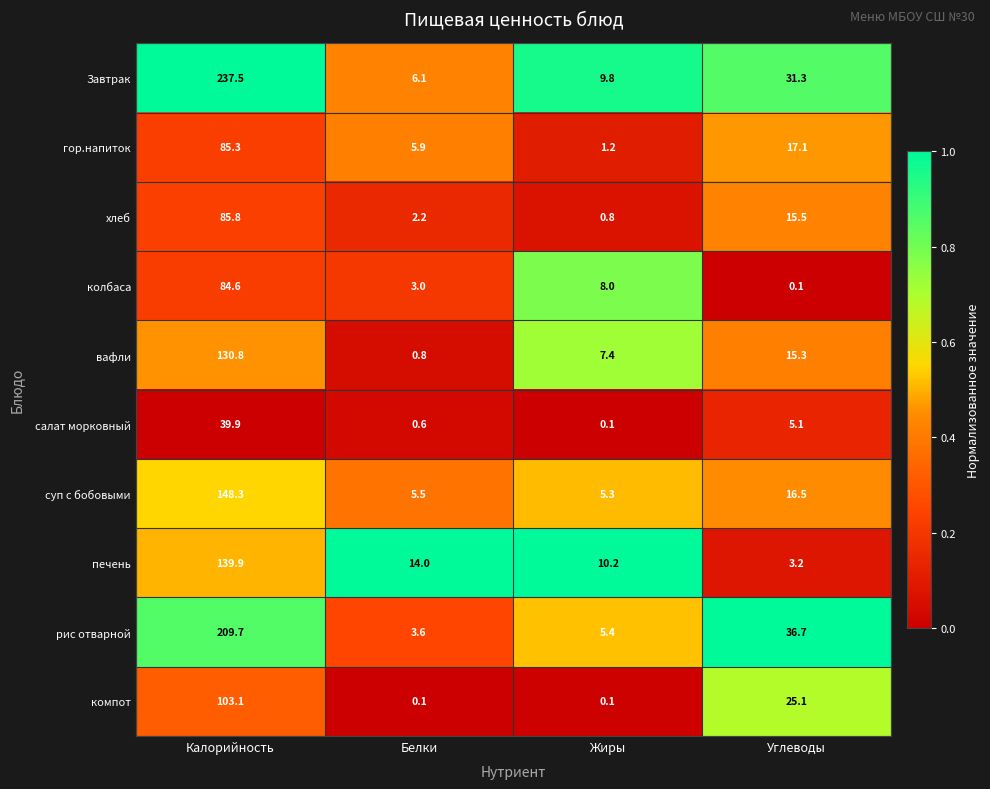

The вафли series shows 64.0 at Калорийность. True or false?

False